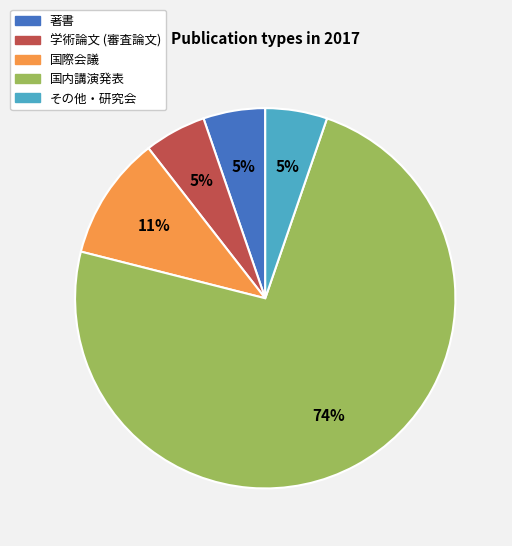

What is the largest slice in the pie chart?

国内講演発表